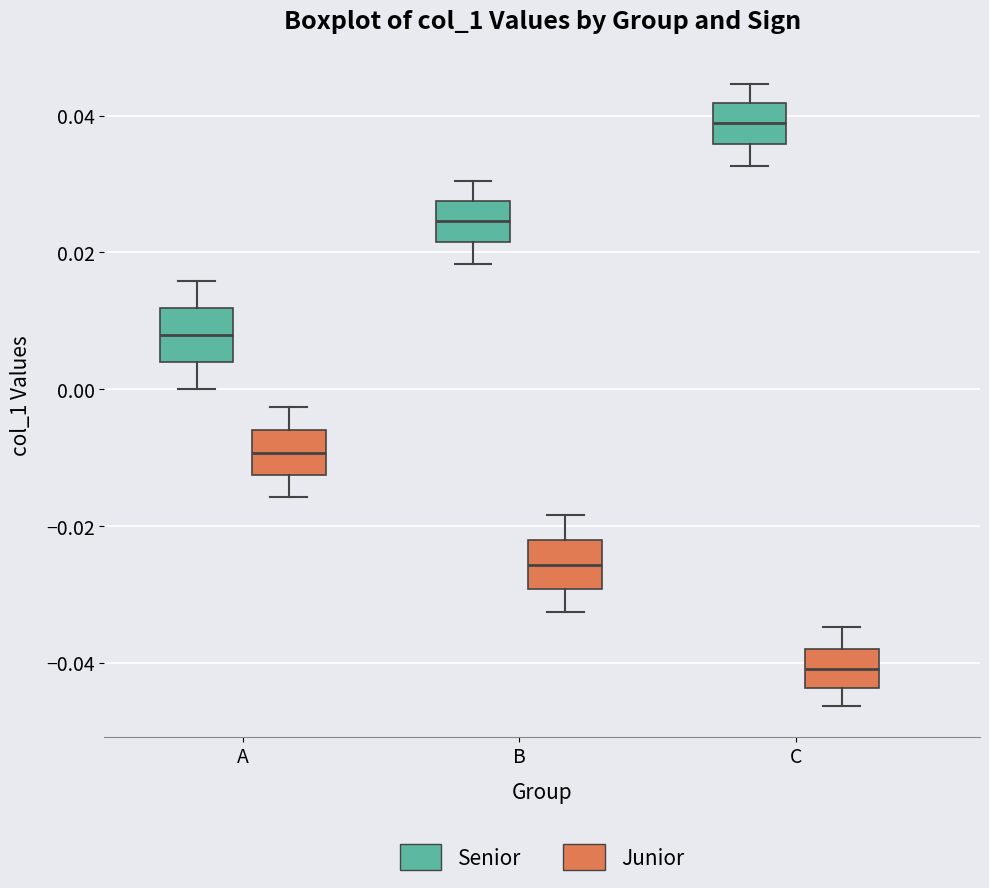

Where does the upper whisker of the box for B (Senior) end on the y-axis? The values are not printed on the chart, so give them approximately, as read against the axis.

0.030